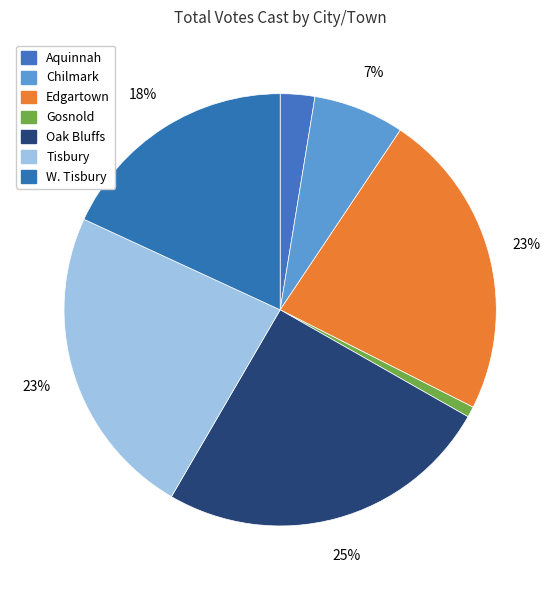

Which has a higher value, Oak Bluffs or Edgartown?

Oak Bluffs